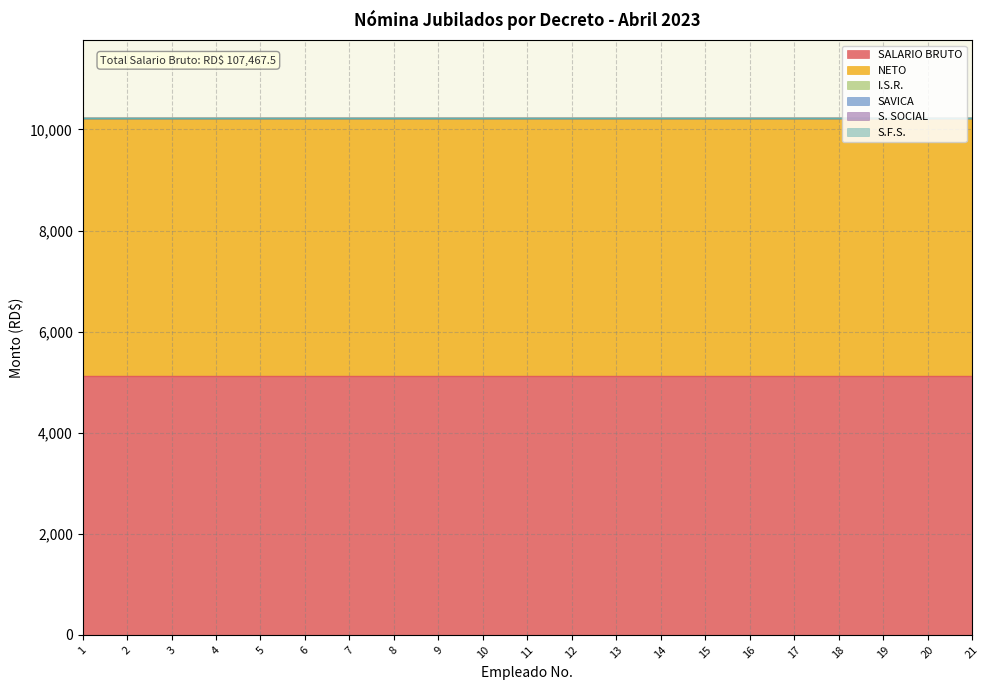

List the labels in order of S.F.S. value, smallest first.

1, 2, 3, 4, 5, 6, 7, 8, 9, 10, 11, 12, 13, 14, 15, 16, 17, 18, 19, 20, 21